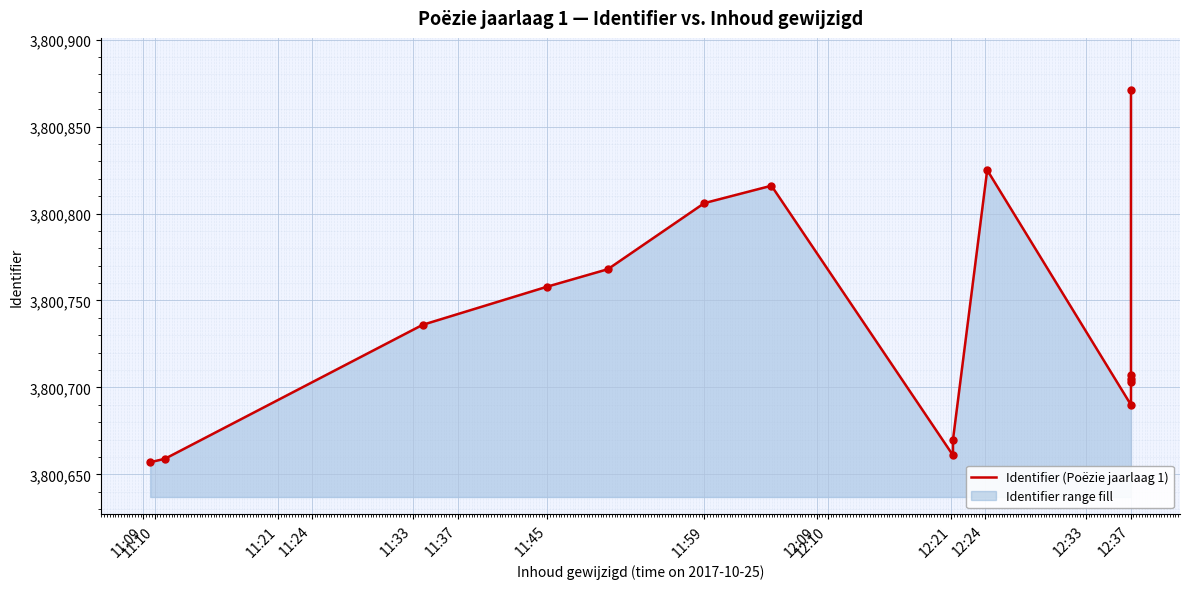

How many points are higher than both their immediate neighbors (excluding endpoints)?

2